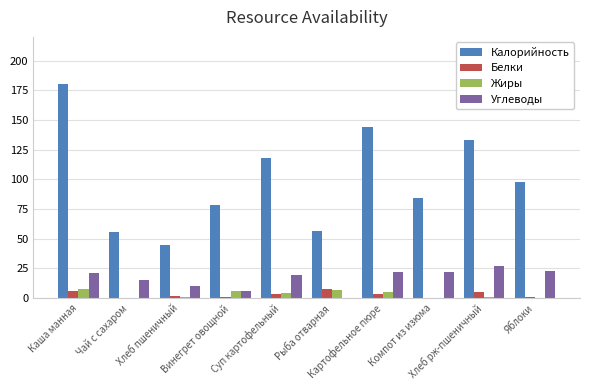

Which series has the largest total across all categories?

Калорийность